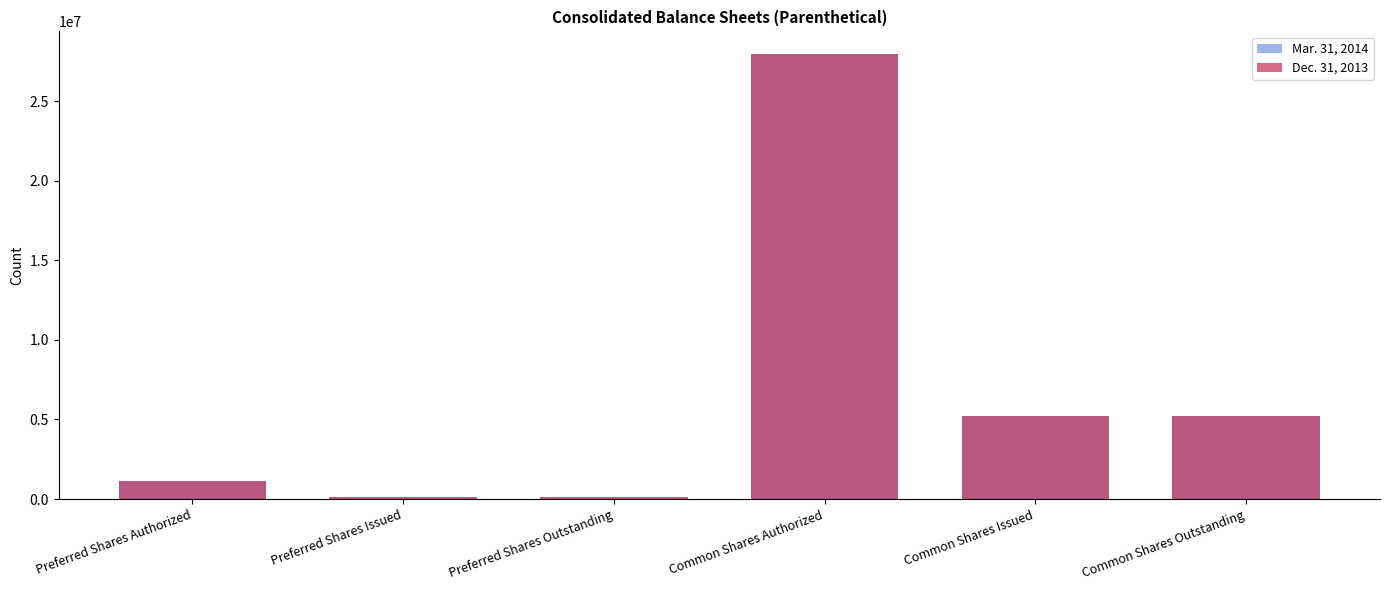

The value of Mar. 31, 2014 at Common Shares Outstanding is 8198741. True or false?

False